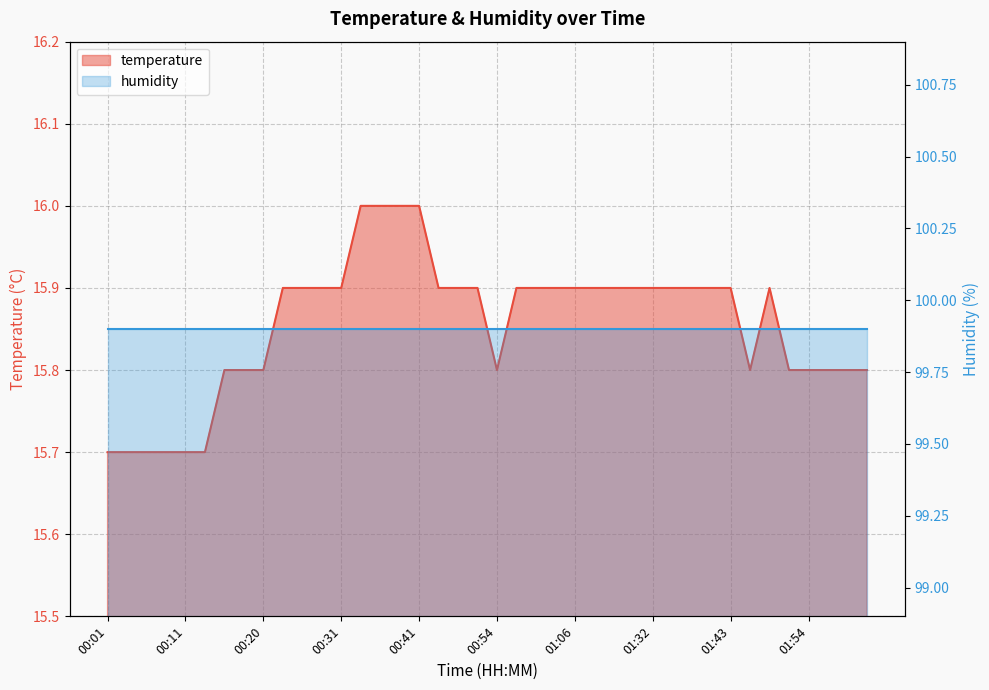

What is the label of the 10th point from the left?

00:23